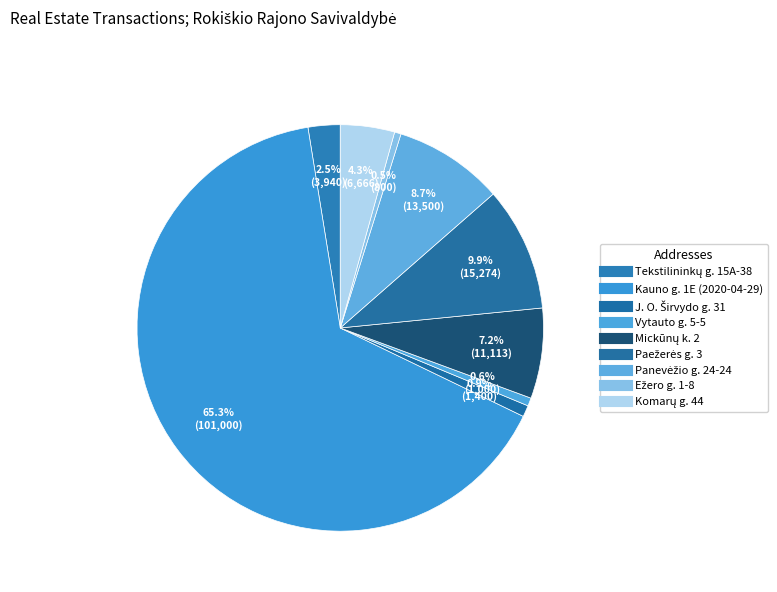

What is the total percentage of Tekstilininkų g. 15A-38 and Komarų g. 44?

6.9%